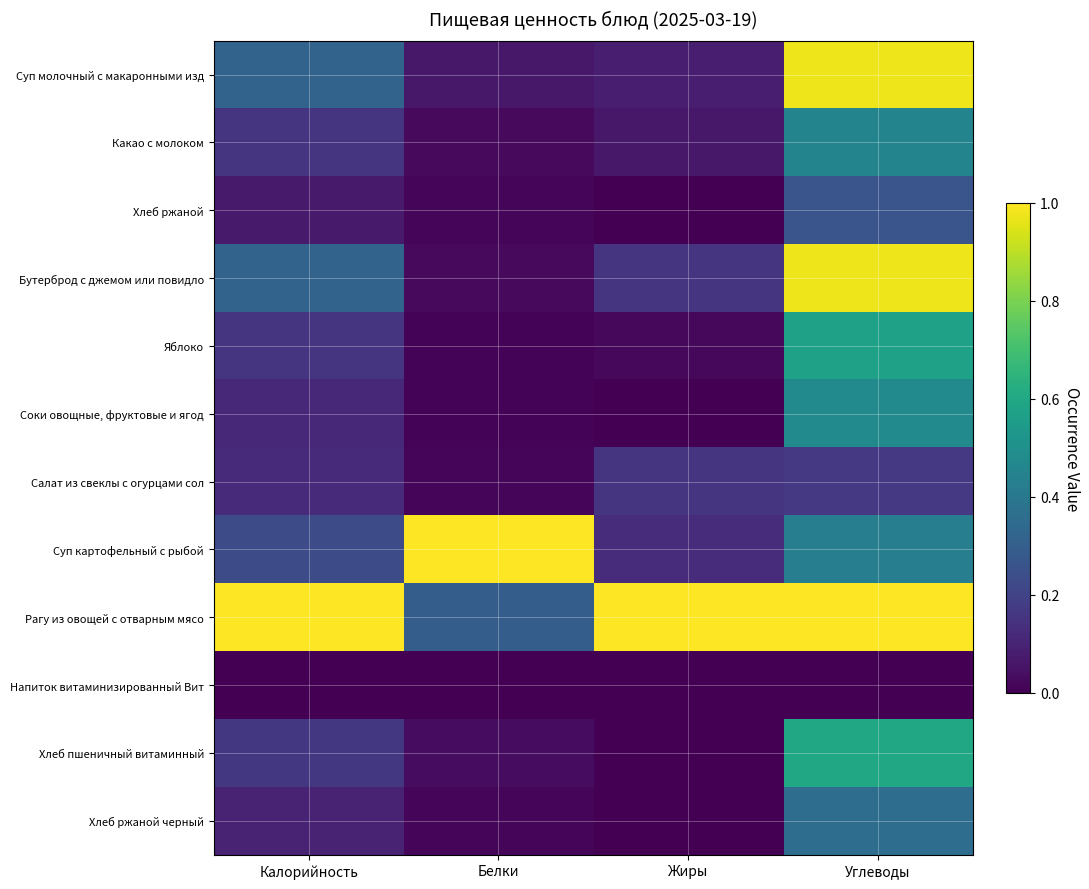

Reading left to right, what are all the values shown in this chart?

Суп молочный с макаронными изд: Калорийность=0.3	Белки=0.1	Жиры=0.1	Углеводы=1.0
Какао с молоком: Калорийность=0.2	Белки=0.0	Жиры=0.1	Углеводы=0.5
Хлеб ржаной: Калорийность=0.1	Белки=0.0	Жиры=0.0	Углеводы=0.3
Бутерброд с джемом или повидло: Калорийность=0.3	Белки=0.0	Жиры=0.1	Углеводы=1.0
Яблоко: Калорийность=0.1	Белки=0.0	Жиры=0.0	Углеводы=0.6
Соки овощные, фруктовые и ягод: Калорийность=0.1	Белки=0.0	Жиры=0.0	Углеводы=0.5
Салат из свеклы с огурцами сол: Калорийность=0.1	Белки=0.0	Жиры=0.1	Углеводы=0.2
Суп картофельный с рыбой: Калорийность=0.2	Белки=1.0	Жиры=0.1	Углеводы=0.4
Рагу из овощей с отварным мясо: Калорийность=1.0	Белки=0.3	Жиры=1.0	Углеводы=1.0
Напиток витаминизированный Вит: Калорийность=0.0	Белки=0.0	Жиры=0.0	Углеводы=0.0
Хлеб пшеничный витаминный: Калорийность=0.2	Белки=0.0	Жиры=0.0	Углеводы=0.6
Хлеб ржаной черный: Калорийность=0.1	Белки=0.0	Жиры=0.0	Углеводы=0.4